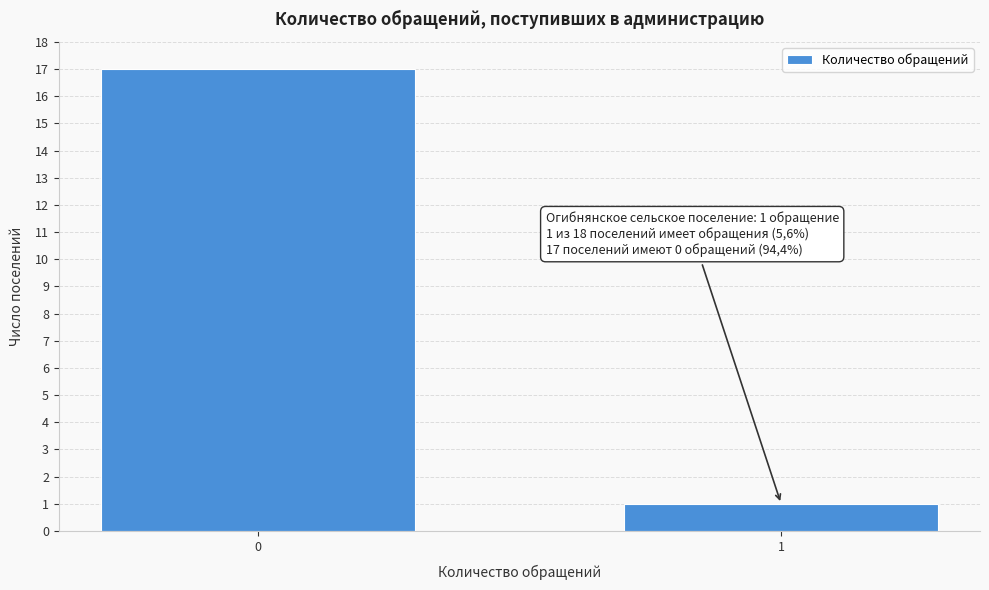

Reading left to right, what are all the values shown in this chart?

0=17	1=1